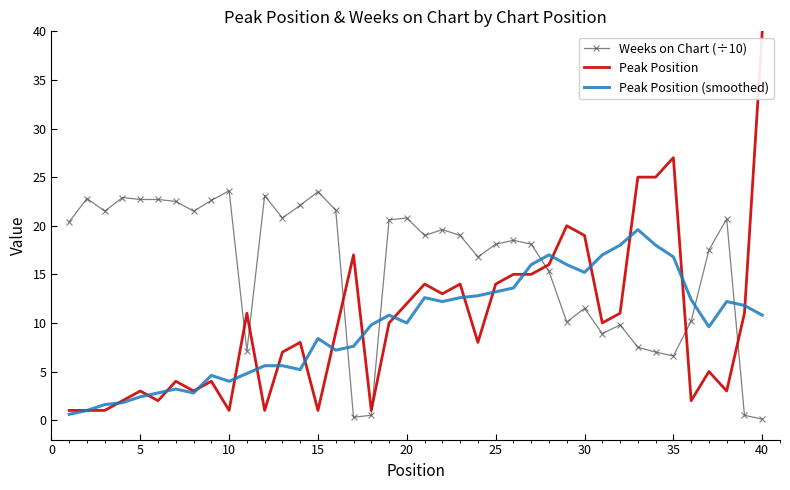

What is the maximum value for Peak Position?

40.0